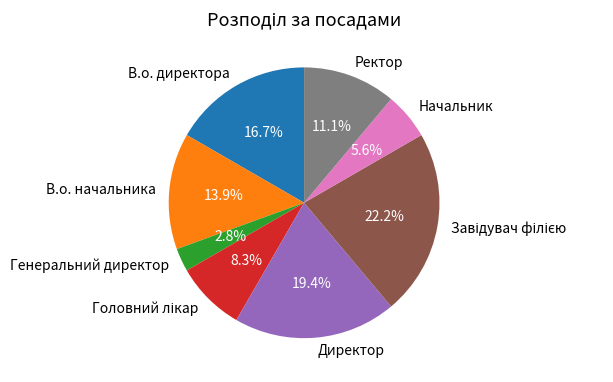

Is the sum of Директор and Генеральний директор greater than half?

No